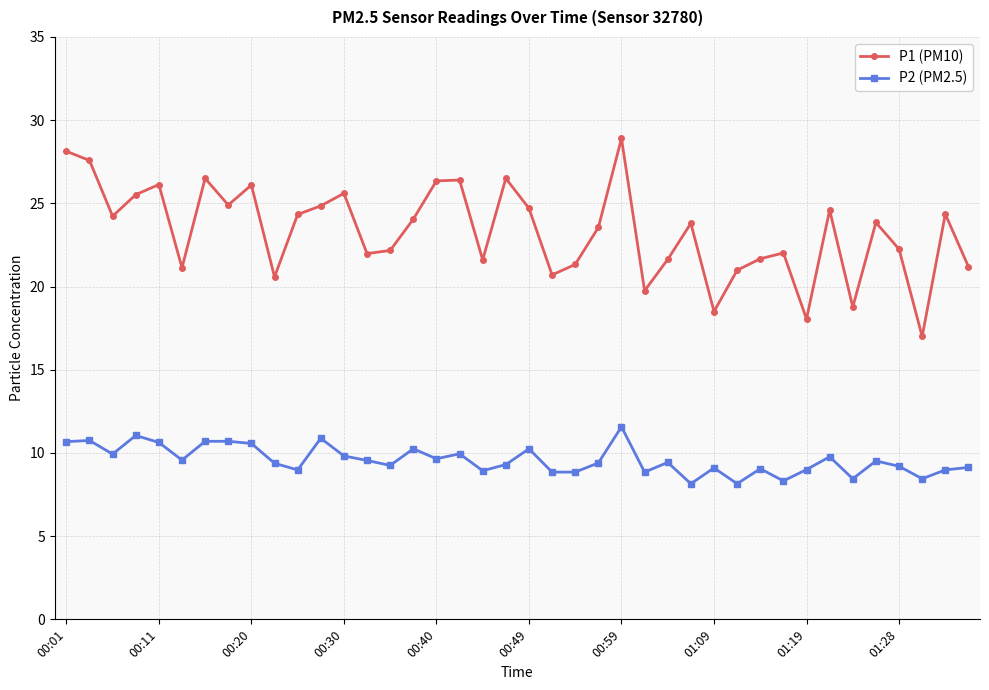

What is the value of the P2 (PM2.5) point at the 12th from the left?

10.9